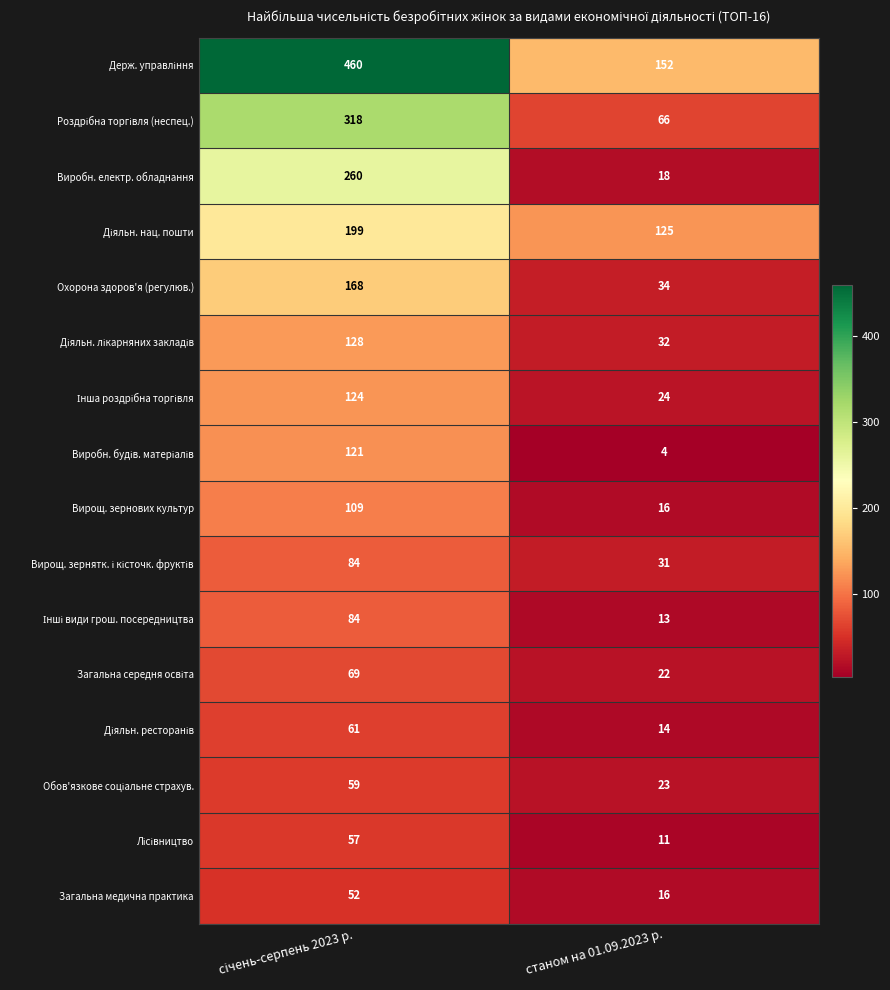

What is the total value across all series at станом на 01.09.2023 р.?

601